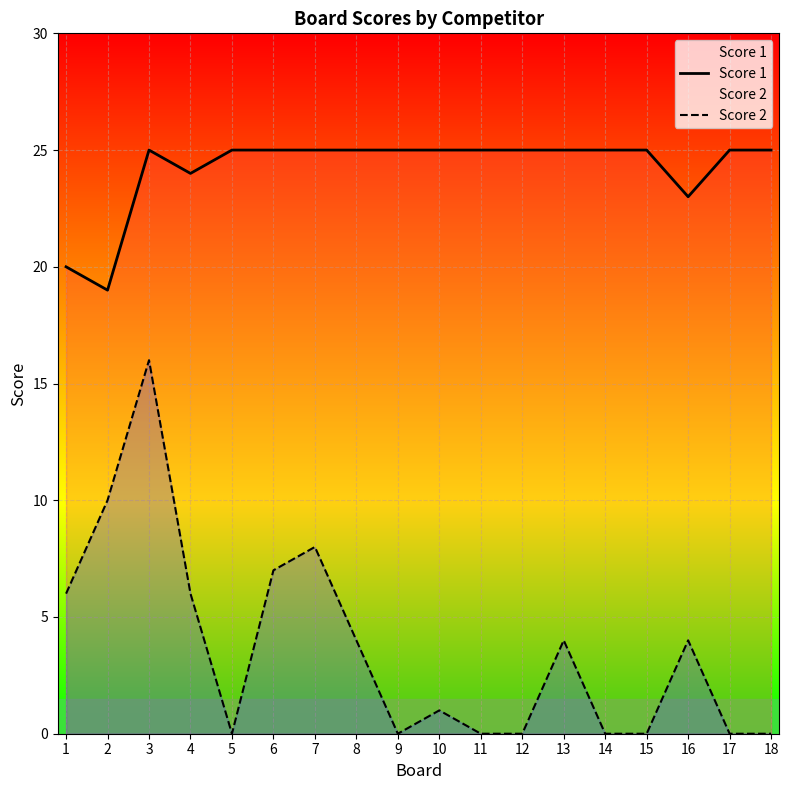

Which category has the highest value in the Score 2 series?

3